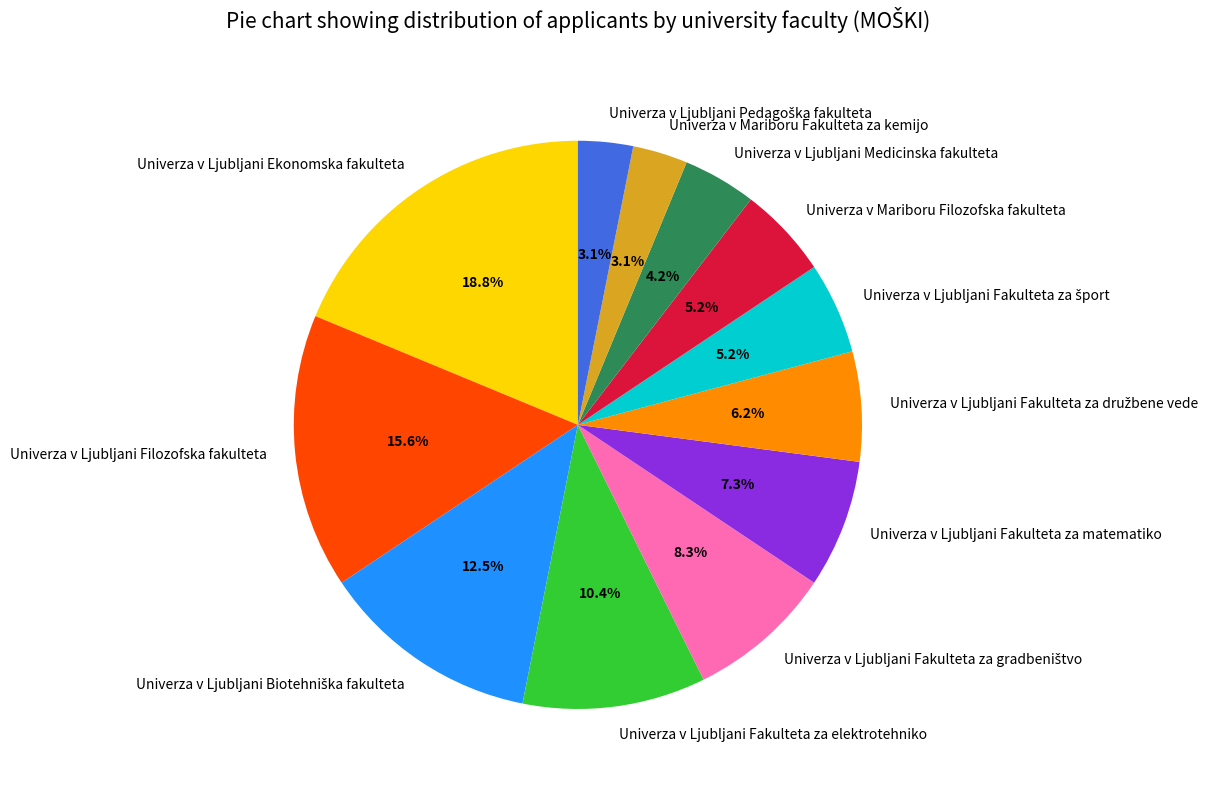

Which category has the biggest portion of the pie?

Univerza v Ljubljani Ekonomska fakulteta